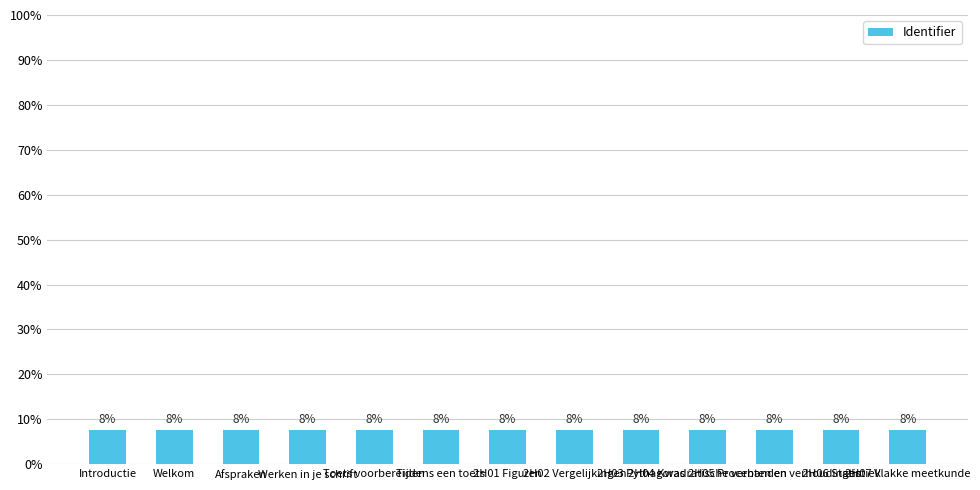

Does the chart contain any negative values?

No